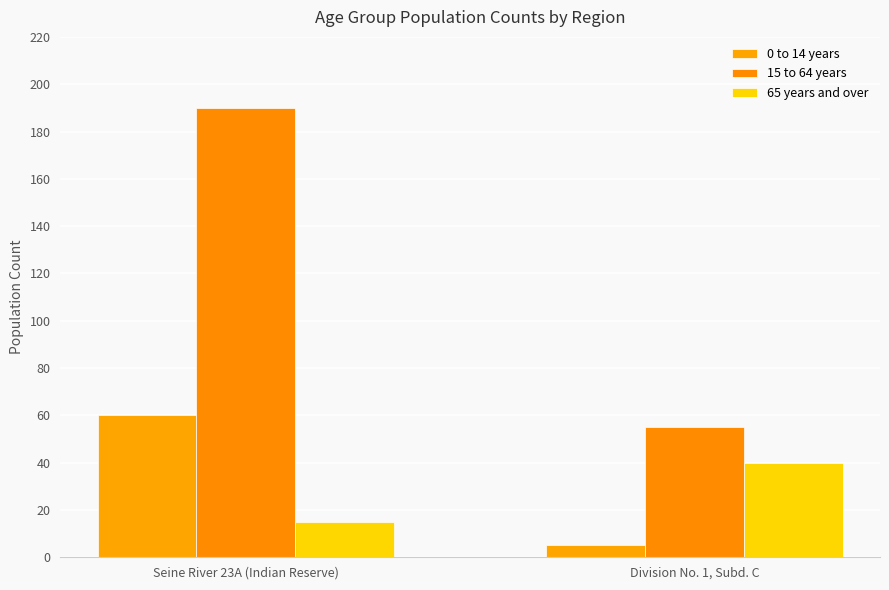

Is it true that 65 years and over equals 24 at Seine River 23A (Indian Reserve)?

False